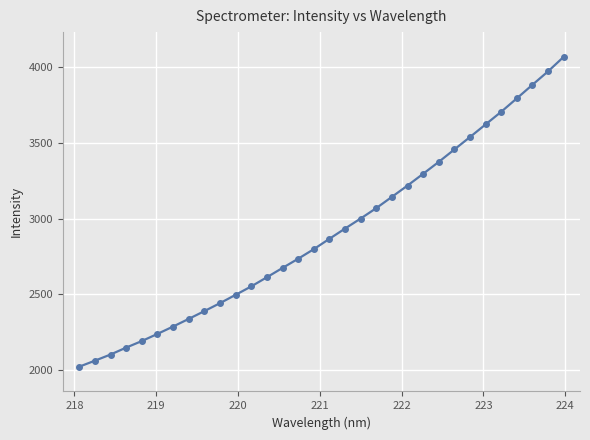

True or false: the data has more than 2 interior local peaks.

False